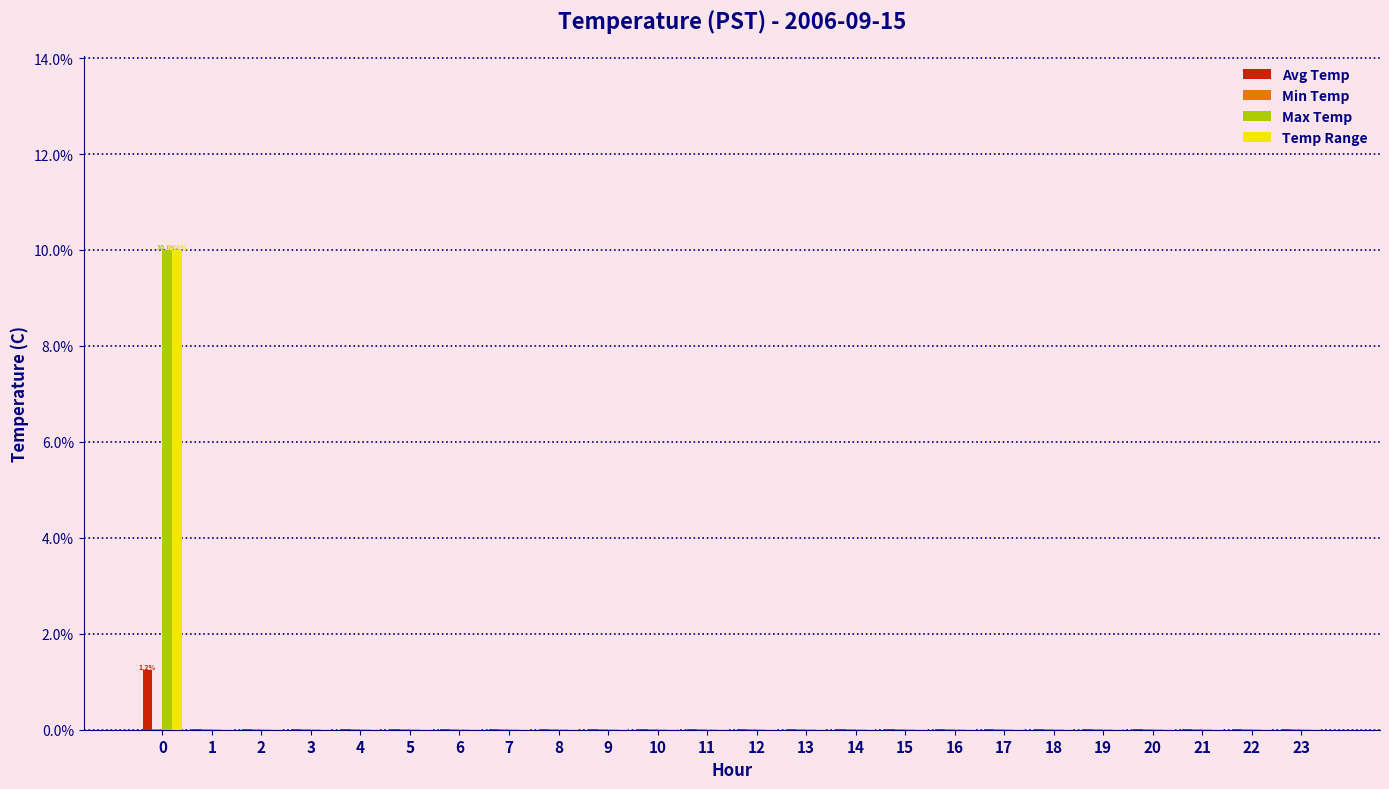

The Max Temp series shows 0.0 at 6. True or false?

True